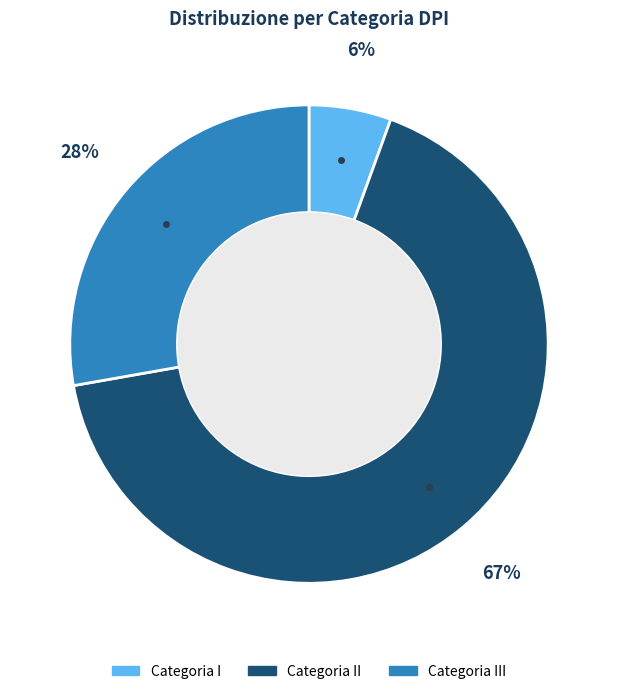

Does any single category account for the majority?

Yes